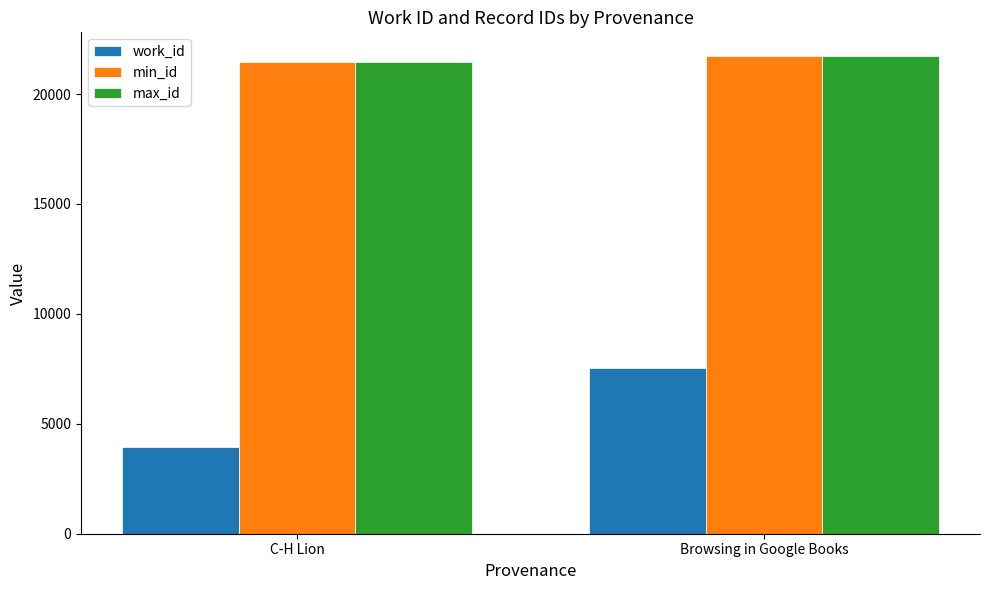

True or false: max_id has a value of 21441 at C-H Lion.

True